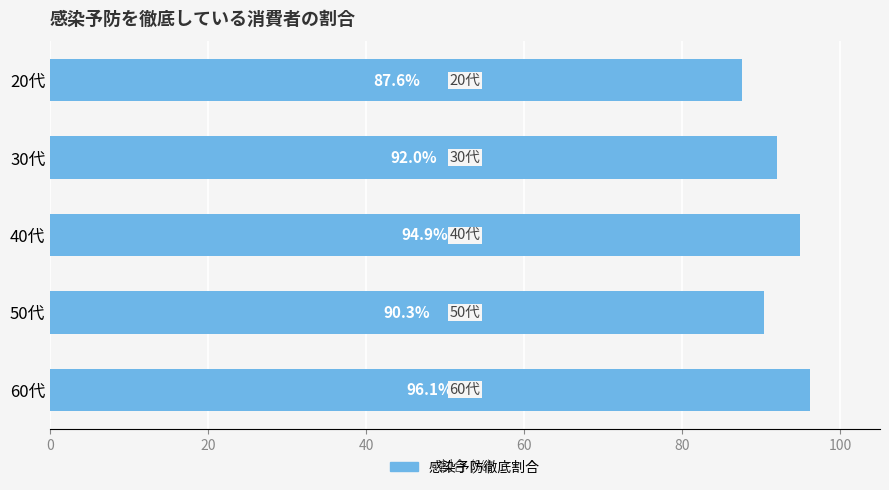

What is the difference between the maximum and minimum values?

8.5